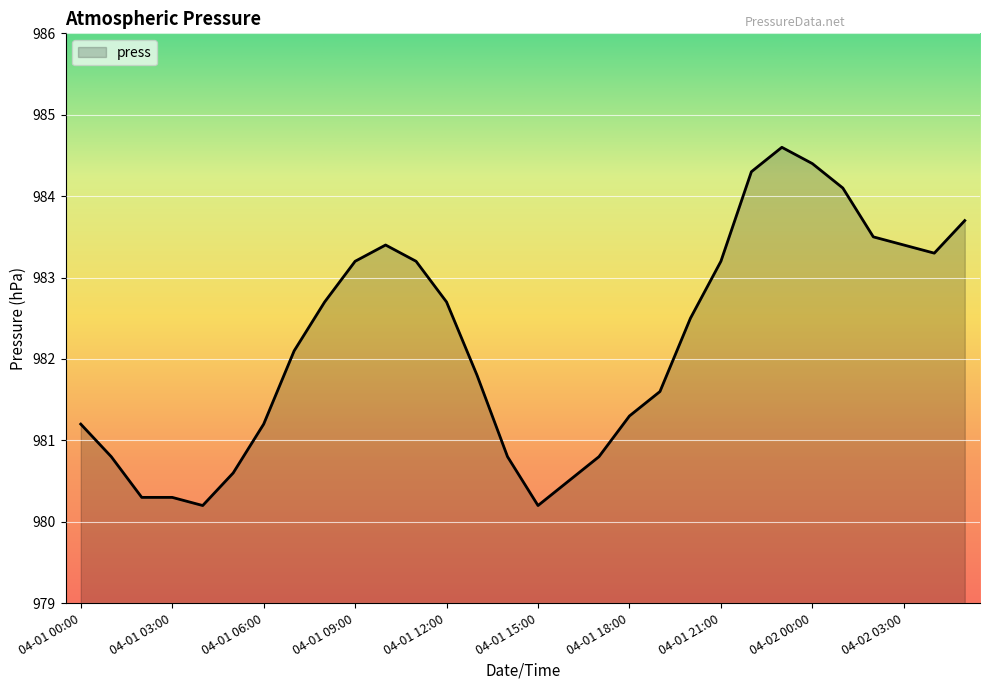

What is the greatest value displayed?

984.6